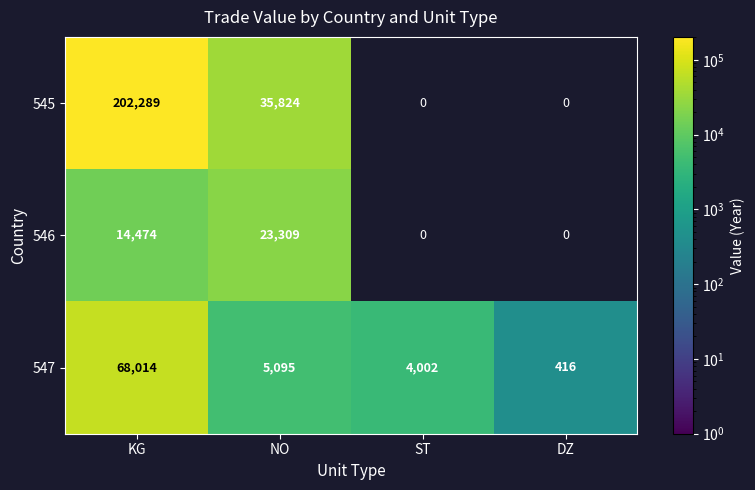

The value of 546 at NO is 41648. True or false?

False